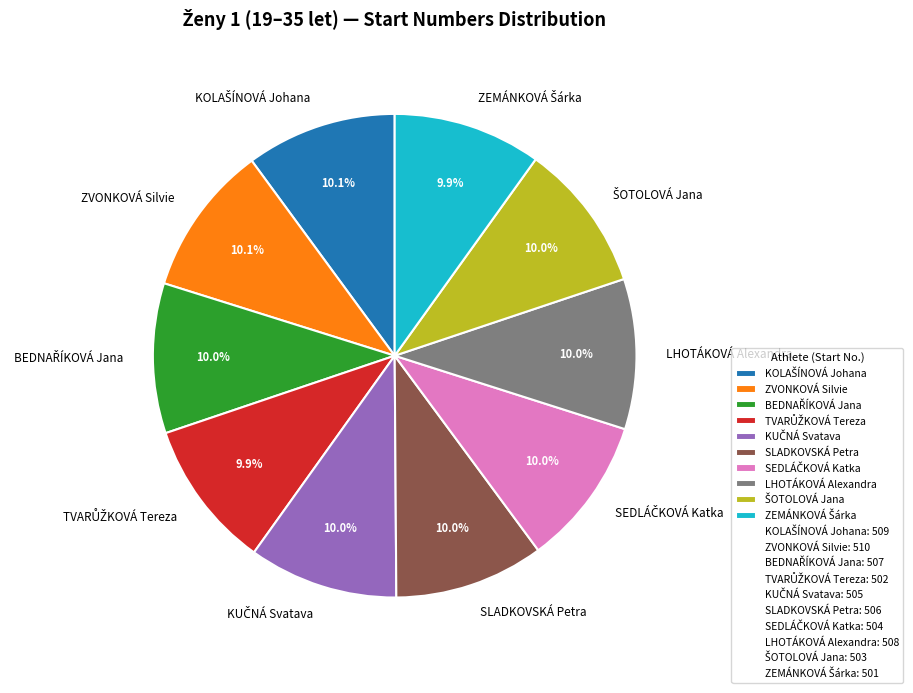

What percentage is NOT represented by ZVONKOVÁ Silvie?

89.9%